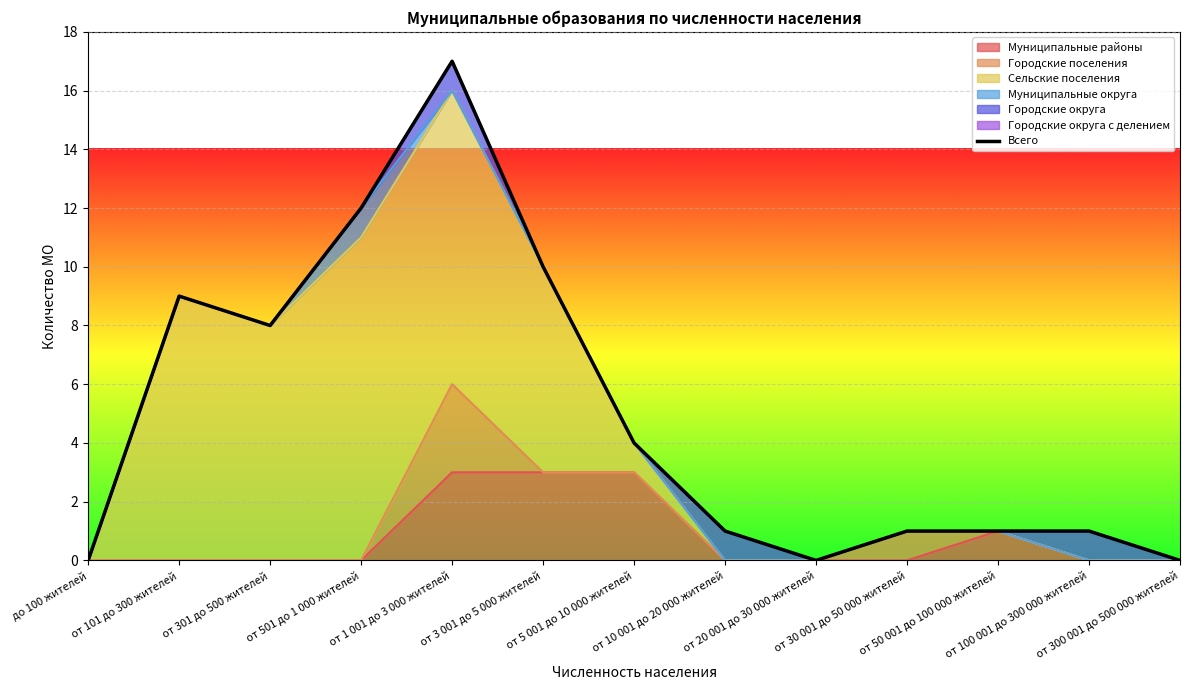

List the labels in order of value, largest first.

от 1 001 до 3 000 жителей, от 501 до 1 000 жителей, от 3 001 до 5 000 жителей, от 101 до 300 жителей, от 301 до 500 жителей, от 5 001 до 10 000 жителей, от 10 001 до 20 000 жителей, от 30 001 до 50 000 жителей, от 50 001 до 100 000 жителей, от 100 001 до 300 000 жителей, до 100 жителей, от 20 001 до 30 000 жителей, от 300 001 до 500 000 жителей